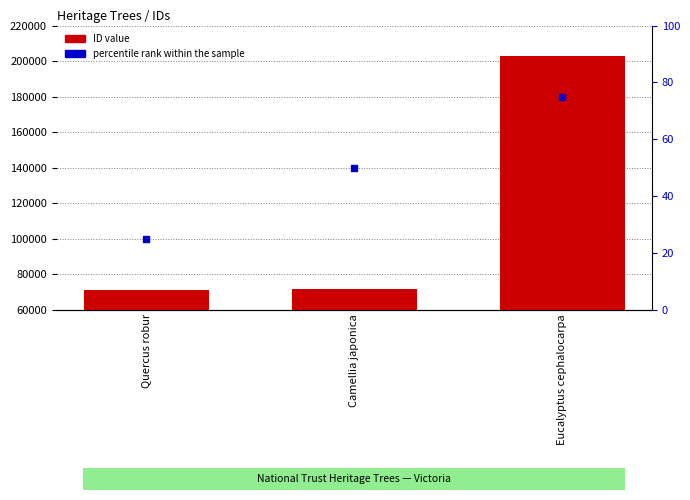

Which series has the largest Y range (max minus min)?

ID value